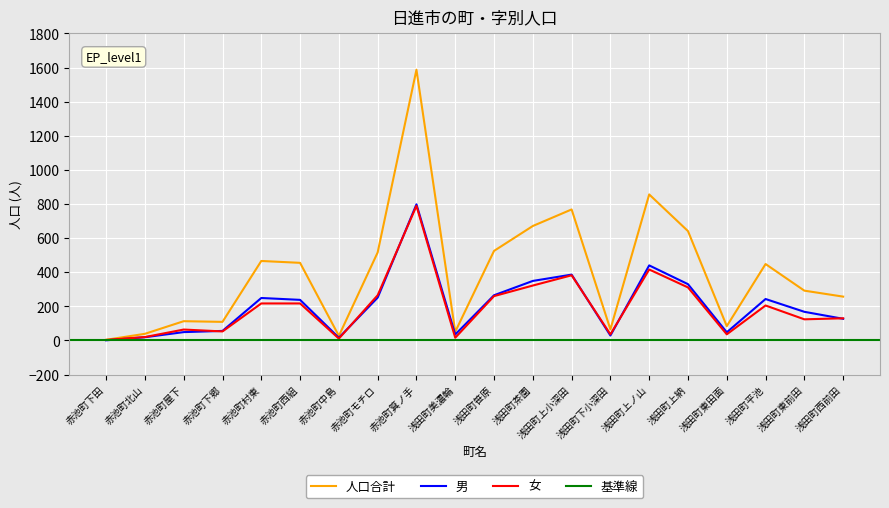

Reading left to right, transcribe all the data shown in this chart.

人口合計: 4	39	113	109	466	455	27	516	1587	51	525	671	768	65	856	641	84	448	292	257
男: 1	19	49	56	249	238	16	251	798	35	265	349	386	29	440	330	48	243	168	127
女: 3	20	64	53	217	217	11	265	789	16	260	322	382	36	416	311	36	205	124	130